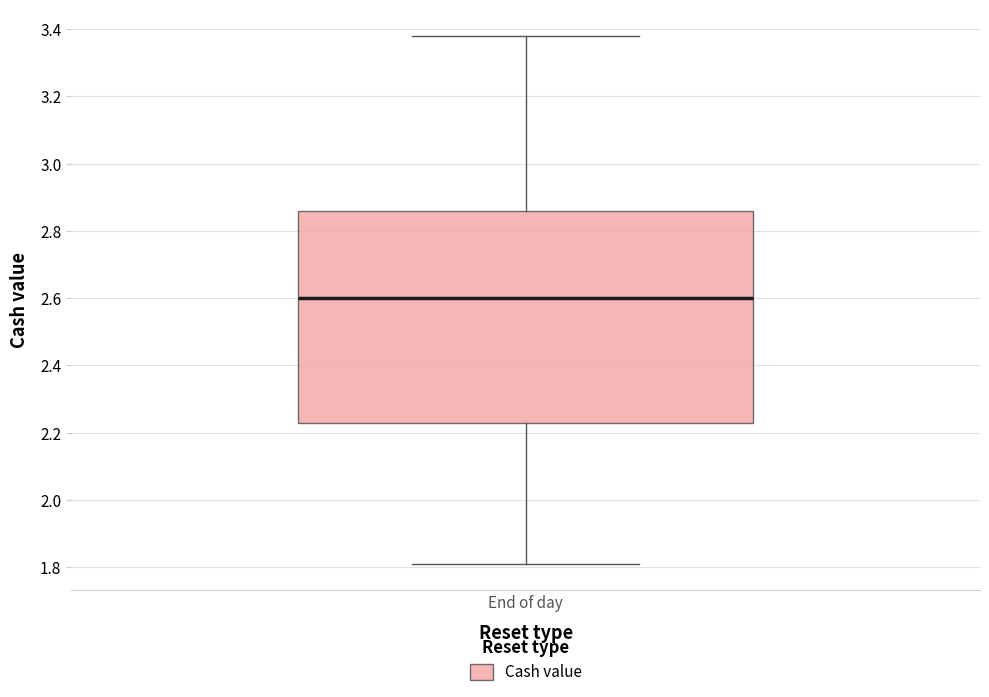

Read this box plot against the y-axis: the position of the median line, the range covered by the box, and the ends of both whiskers. The values are not printed on the chart, so give them approximately, as read against the axis.

median 2.60, box 2.24 to 2.86, whiskers 1.82 to 3.38